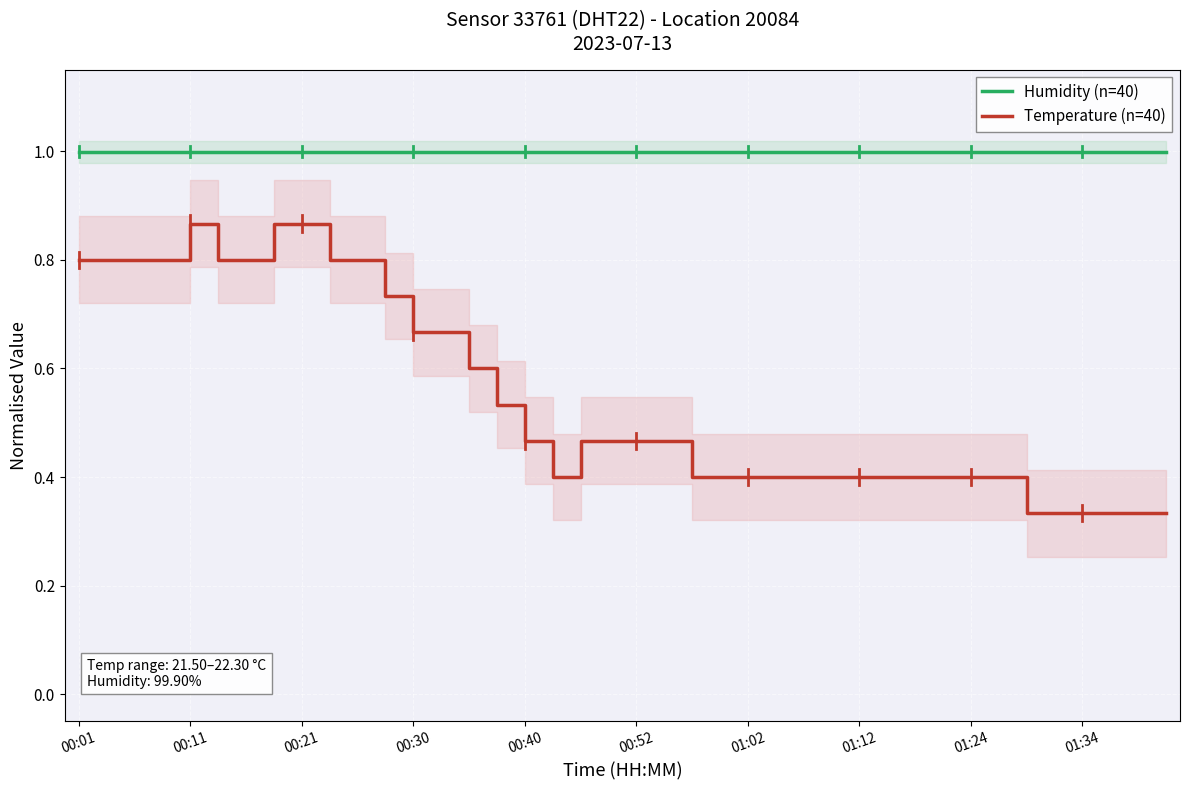

How many lines are shown in the chart?

2